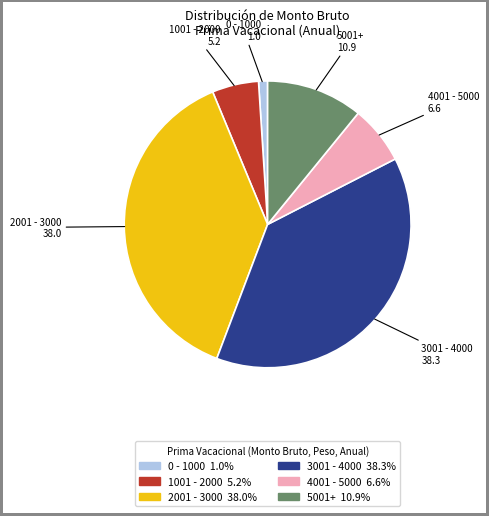

Is there any slice that represents more than half of the pie?

No